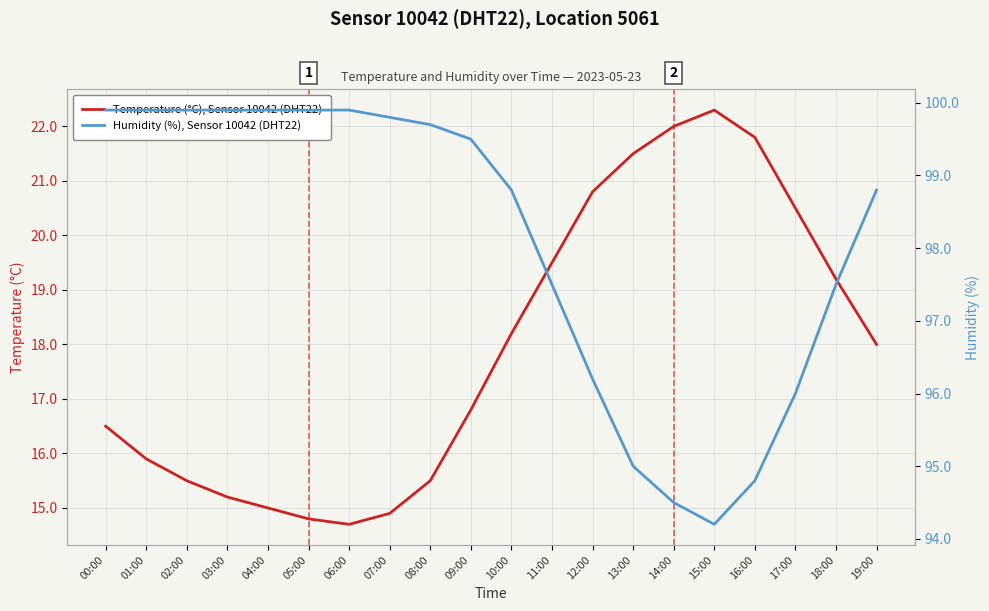

What is the total value across all series at 15:00?

116.5